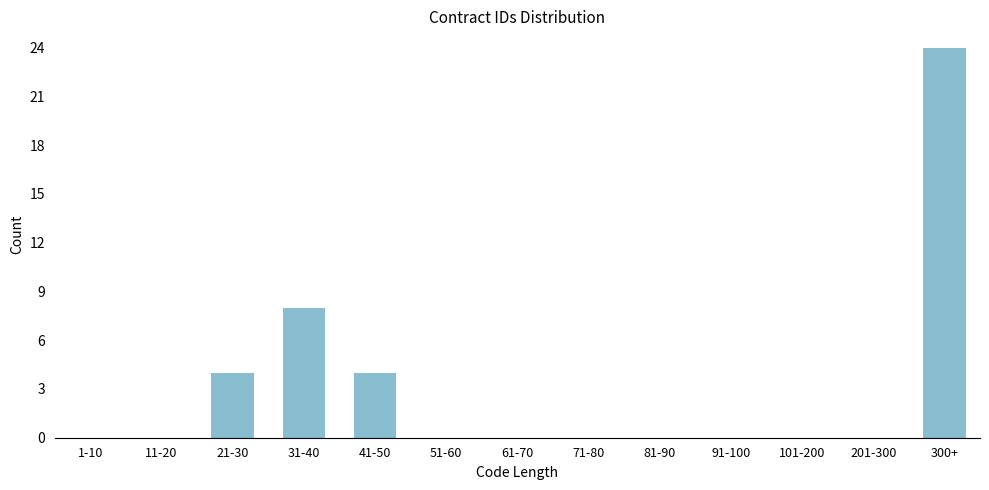

Reading right to left, what are all the values shown in this chart?

300+=24	201-300=0	101-200=0	91-100=0	81-90=0	71-80=0	61-70=0	51-60=0	41-50=4	31-40=8	21-30=4	11-20=0	1-10=0